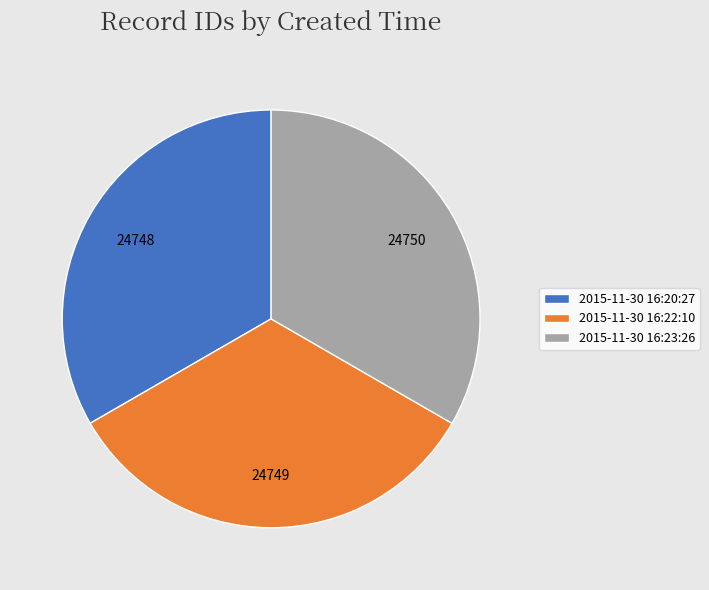

The 2015-11-30 16:20:27 slice represents 33% of the pie. True or false?

True